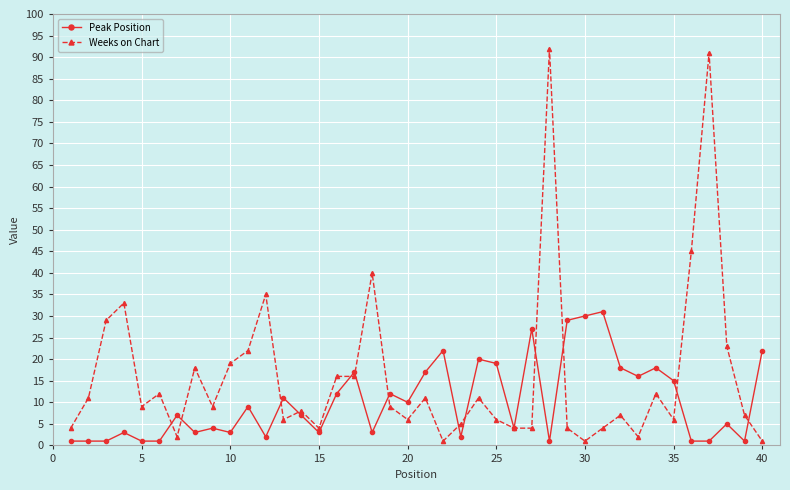

Rank the series by their maximum value, from highest to lowest.

Weeks on Chart, Peak Position